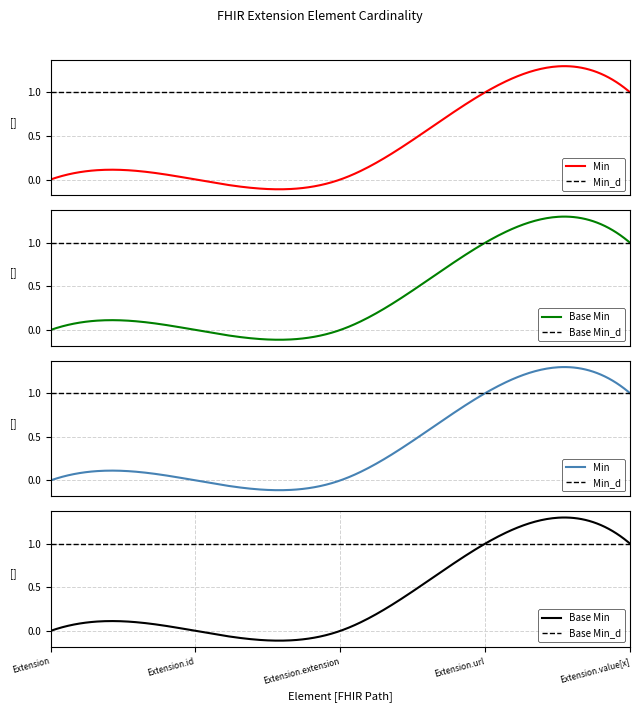

Which series changed the most between Extension.id and Extension.url?

Min